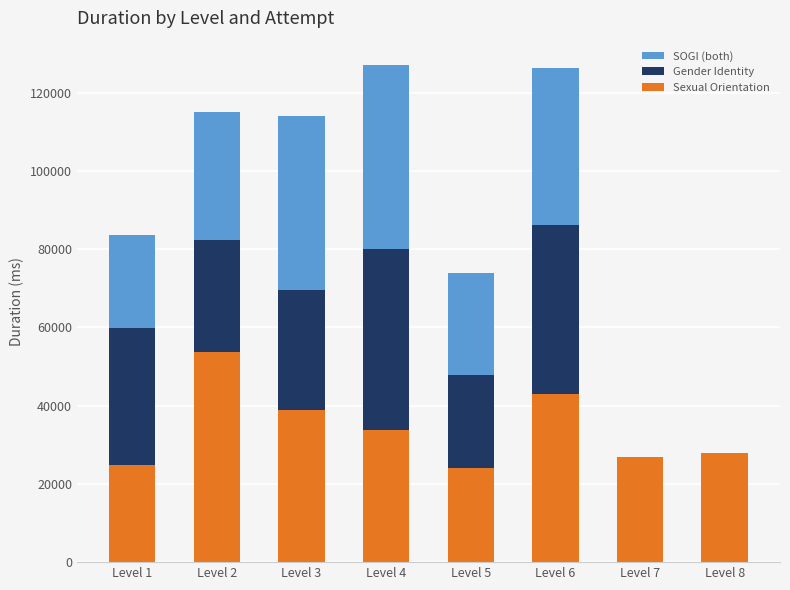

What is the total value across all series at Level 4?

126954